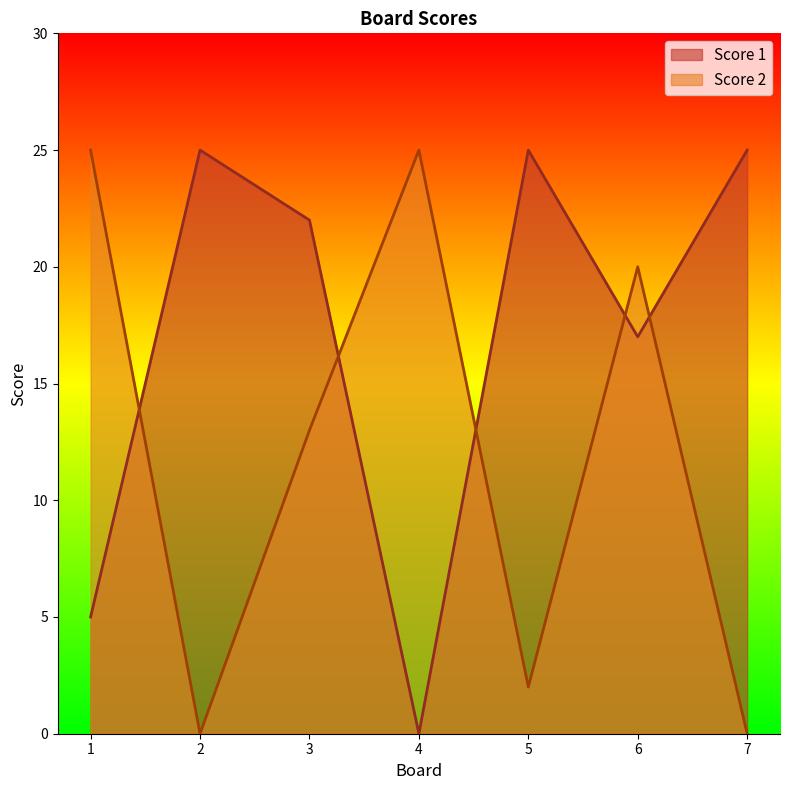

Which series has the largest range (max minus min)?

Score 1